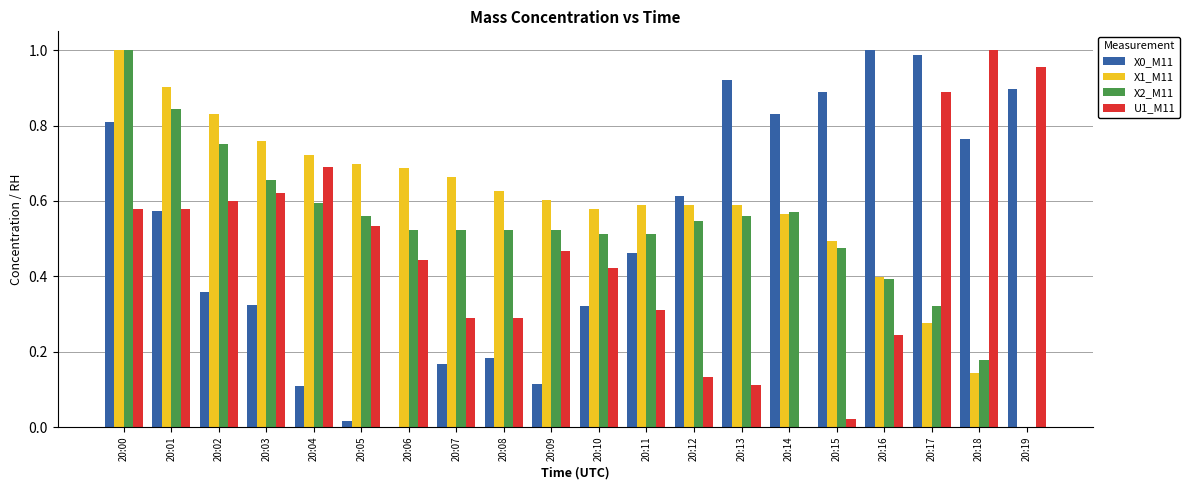

What is the sum of all X0_M11 values?

10.3